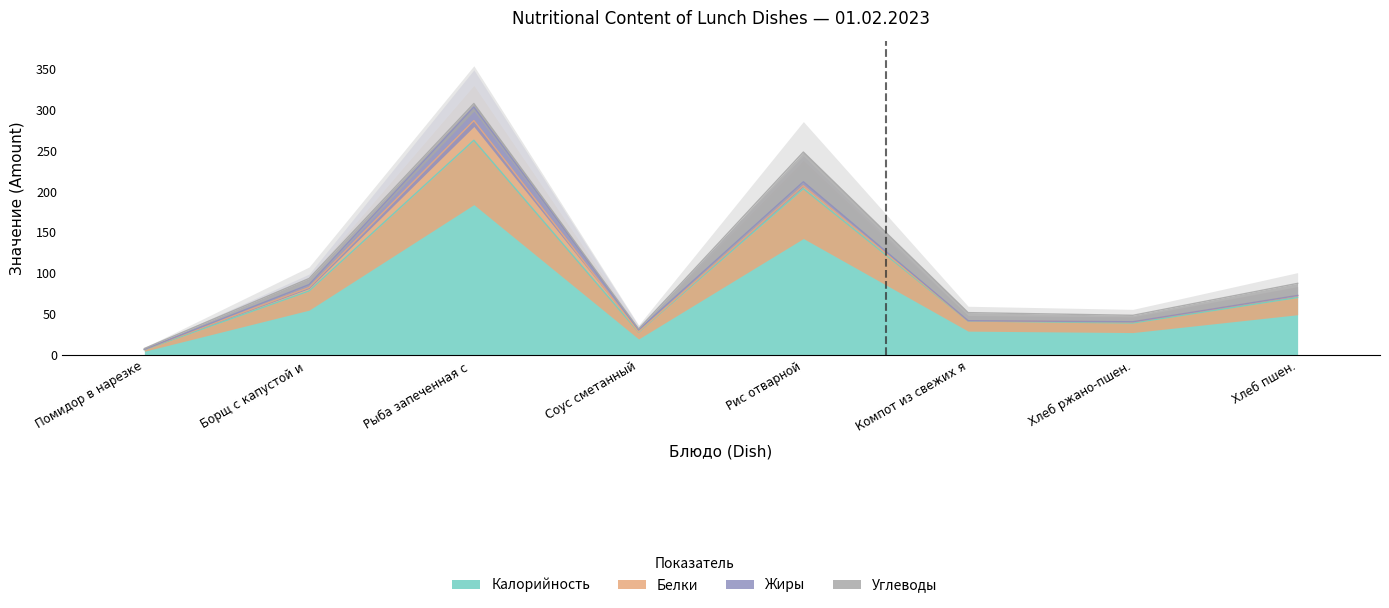

Which series changed the most between Помидор в нарезке and Компот из свежих яблок?

Калорийность